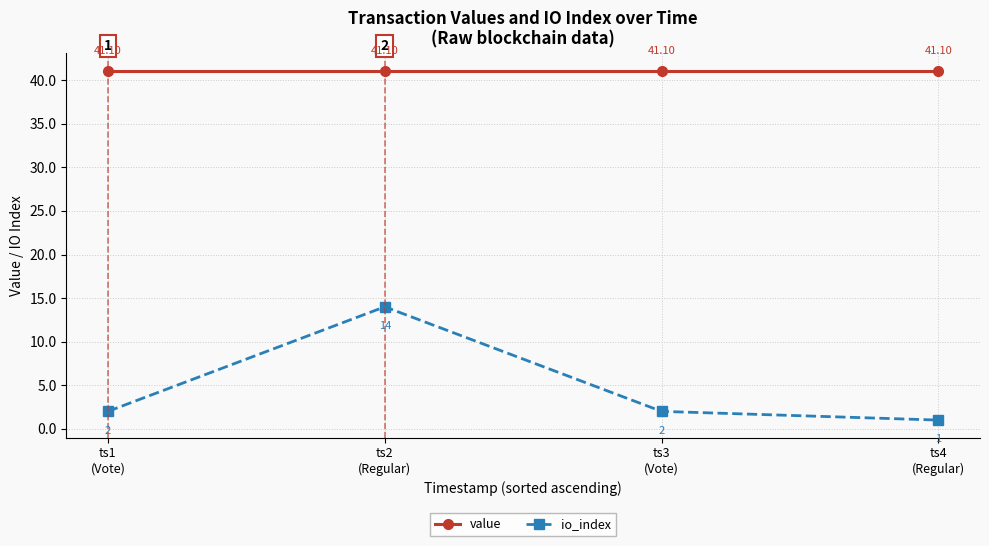

What is the difference between the highest and lowest values at ts2
(Regular)?

27.1